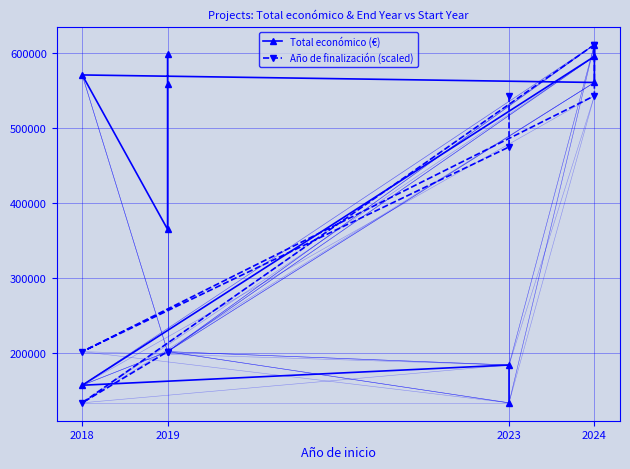

Does the chart display data point markers on the line(s)?

Yes